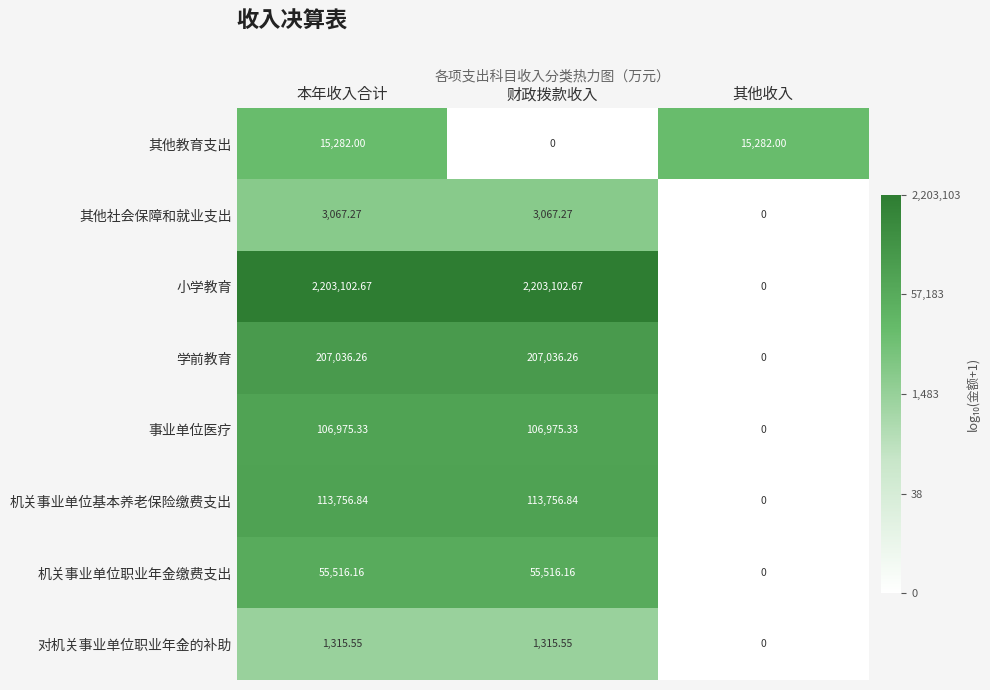

At how many categories does at least one series exceed 2?

3